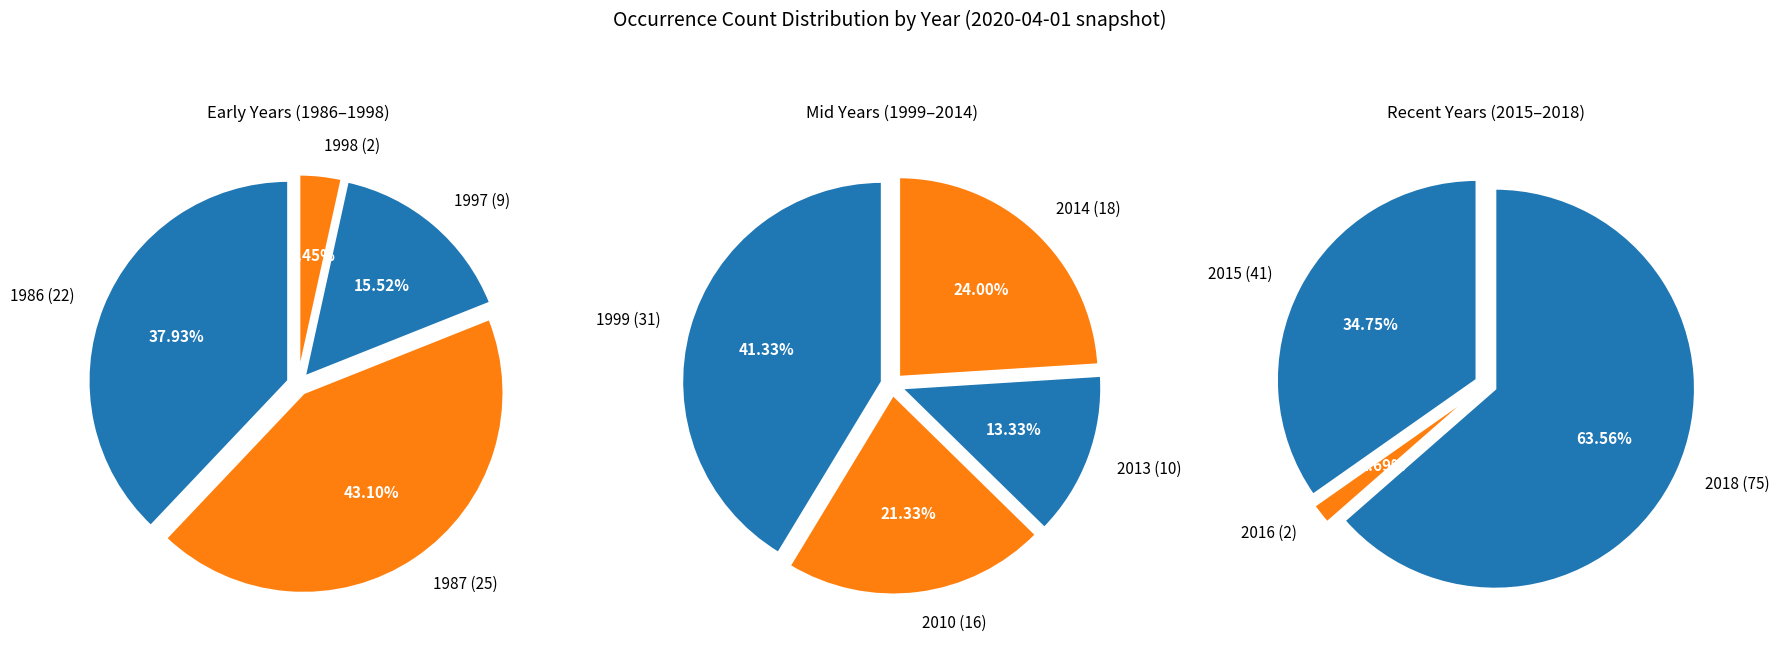

Between 1987 and 2014, which is larger?

1987